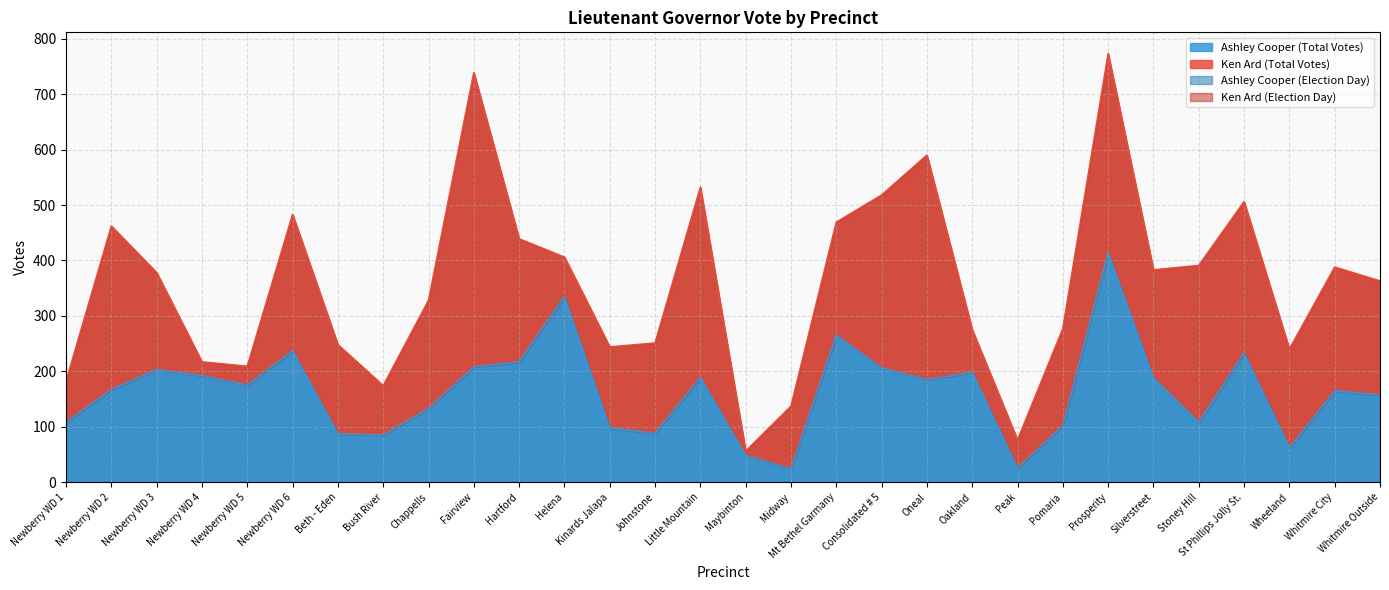

Which series has the largest total across all categories?

Ken Ard (Election Day)